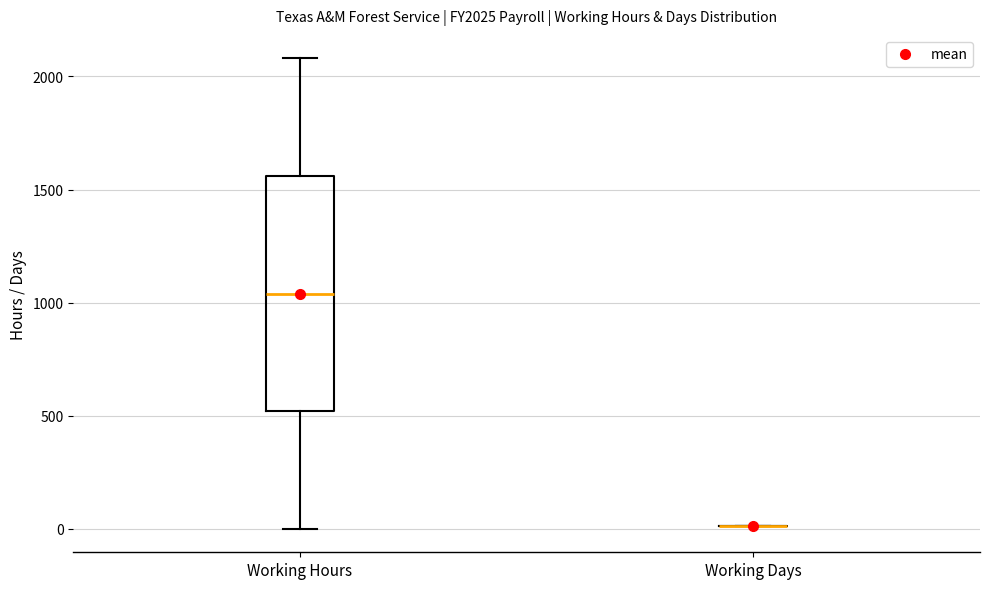

Which box is the tallest, from its lower edge to its upper edge?

Working Hours